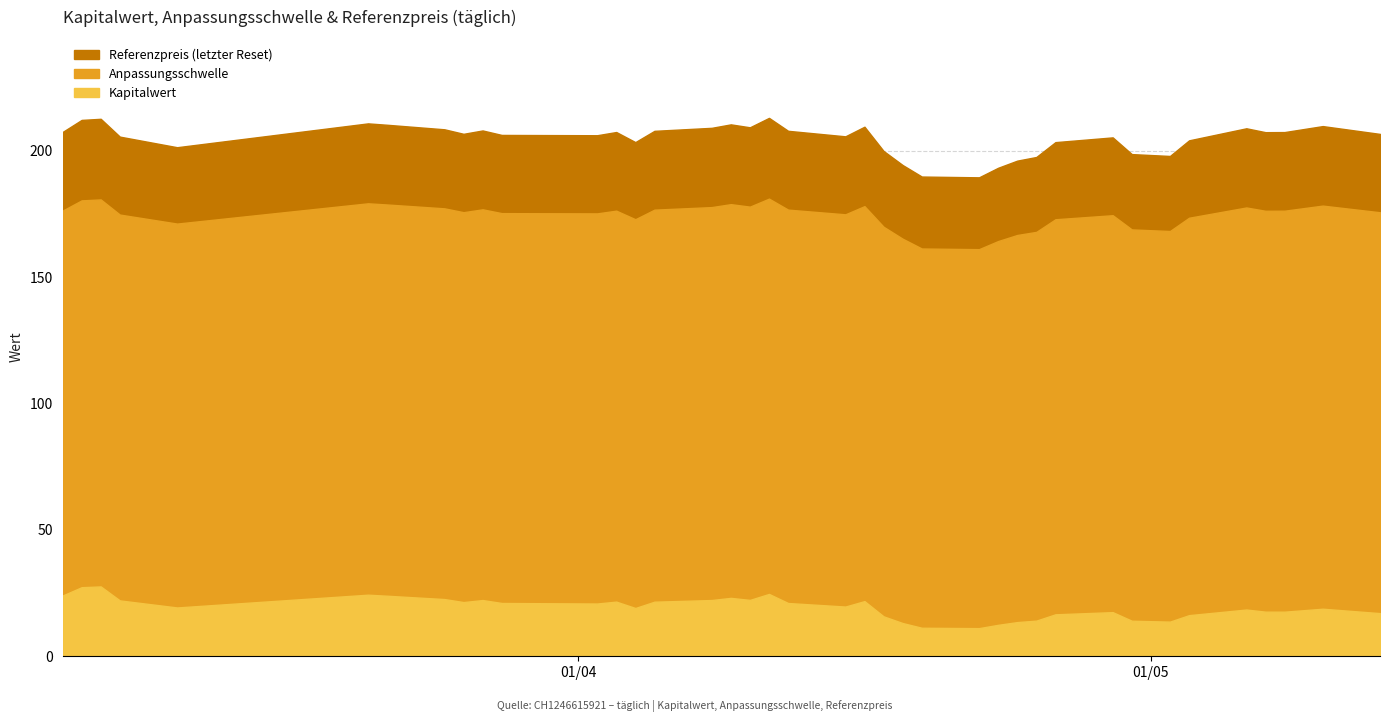

Rank the series by their average value, from highest to lowest.

Referenzpreis, Anpassungsschwelle, Kapitalwert